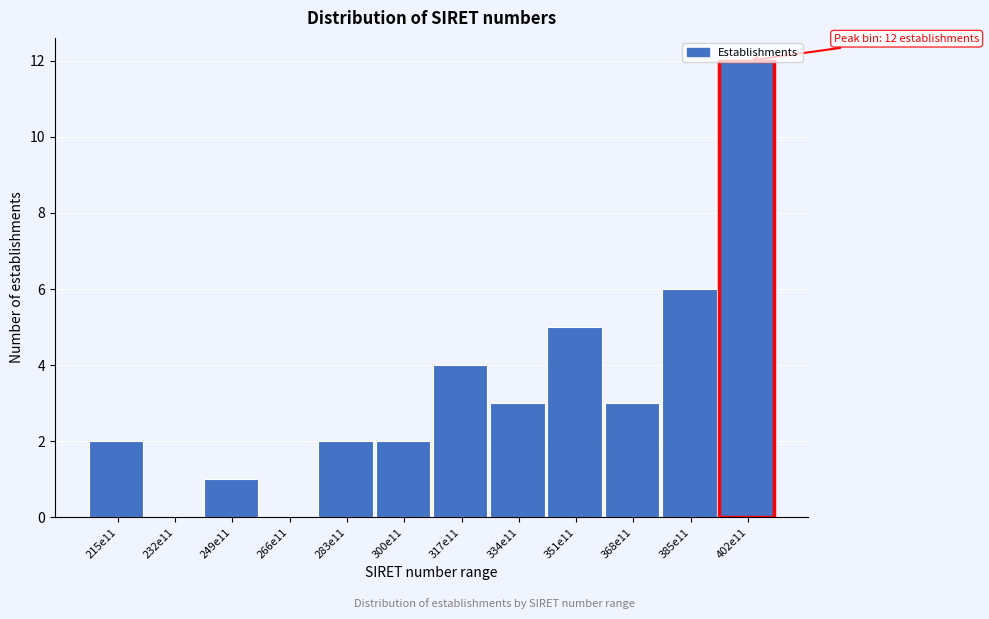

What is the approximate value at 368e11?

3